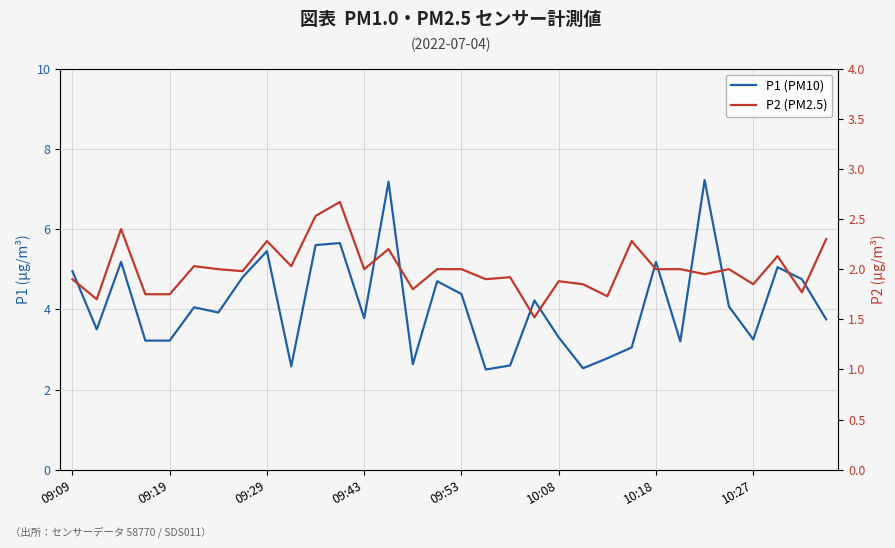

What is the lowest value of the P2 (PM2.5) series?

1.5